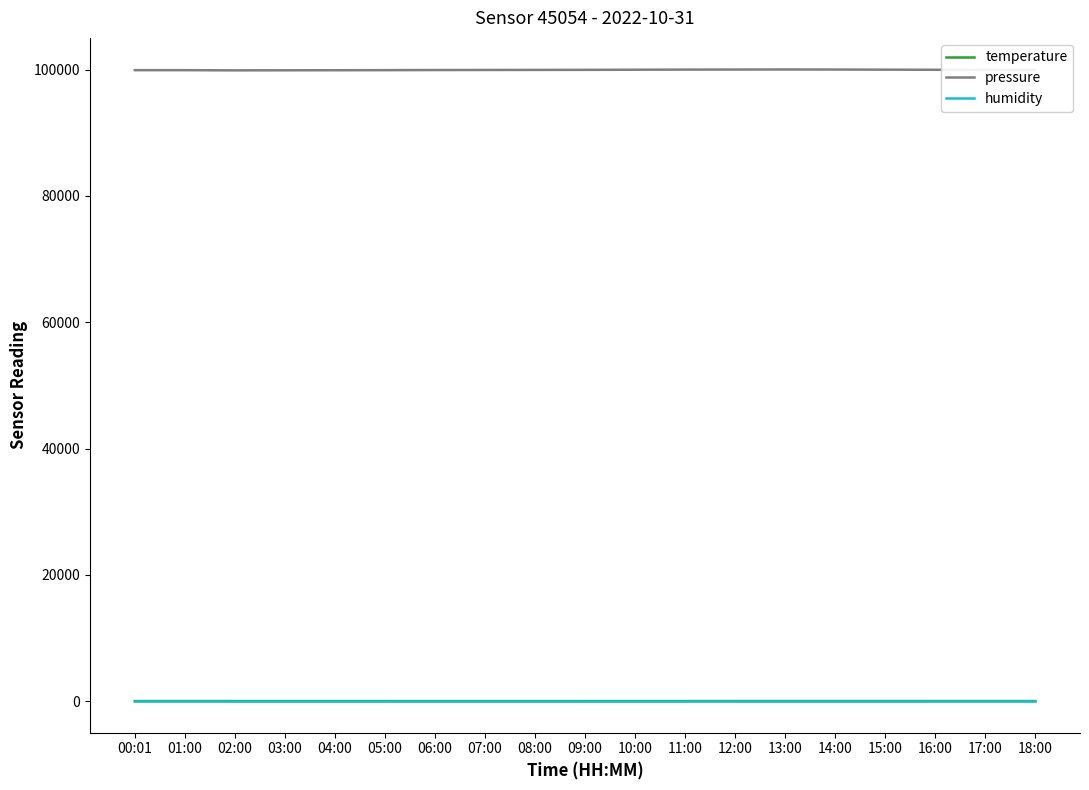

Which series has the largest range (max minus min)?

pressure